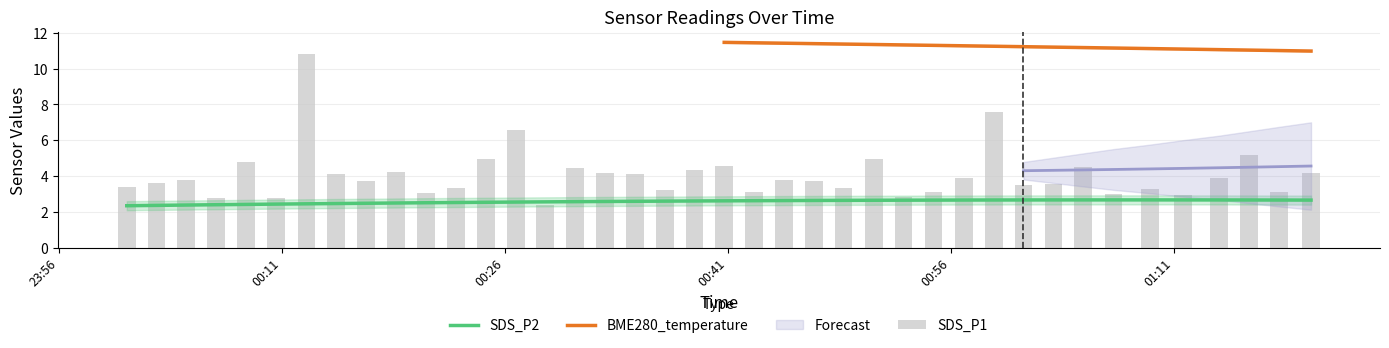

Does the chart contain any negative values?

No